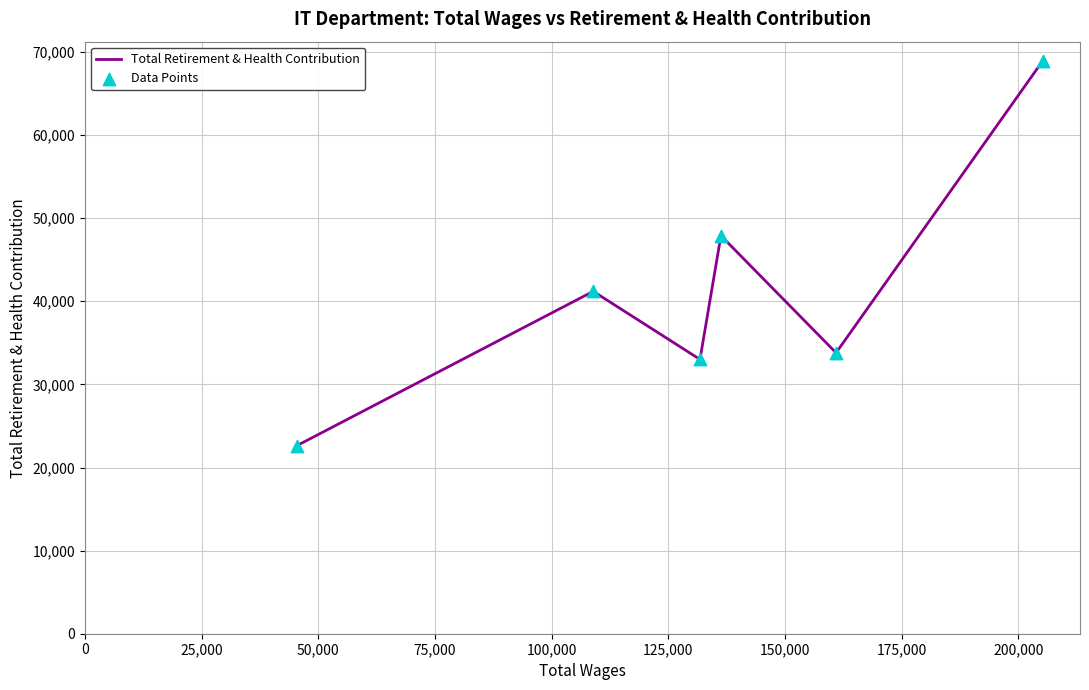

True or false: there are more than 0 points higher than both neighbors.

True